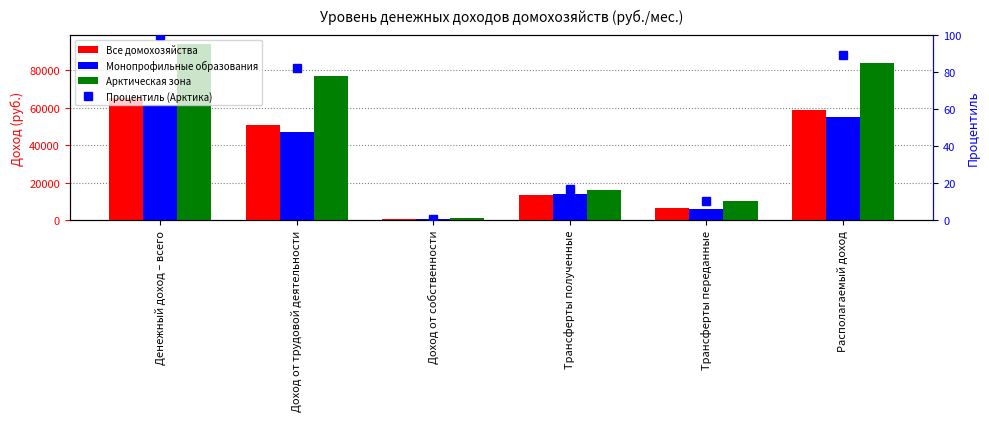

What is the sum of the Арктическая зона values at Трансферты полученные and Доход от трудовой деятельности?

93188.7